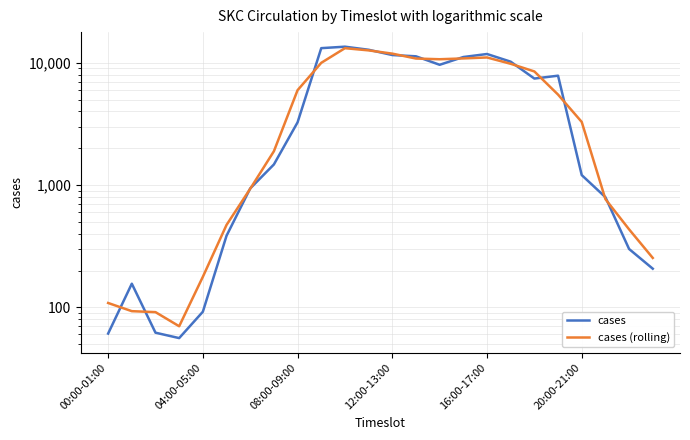

Is this an area chart (filled region under the line)?

No